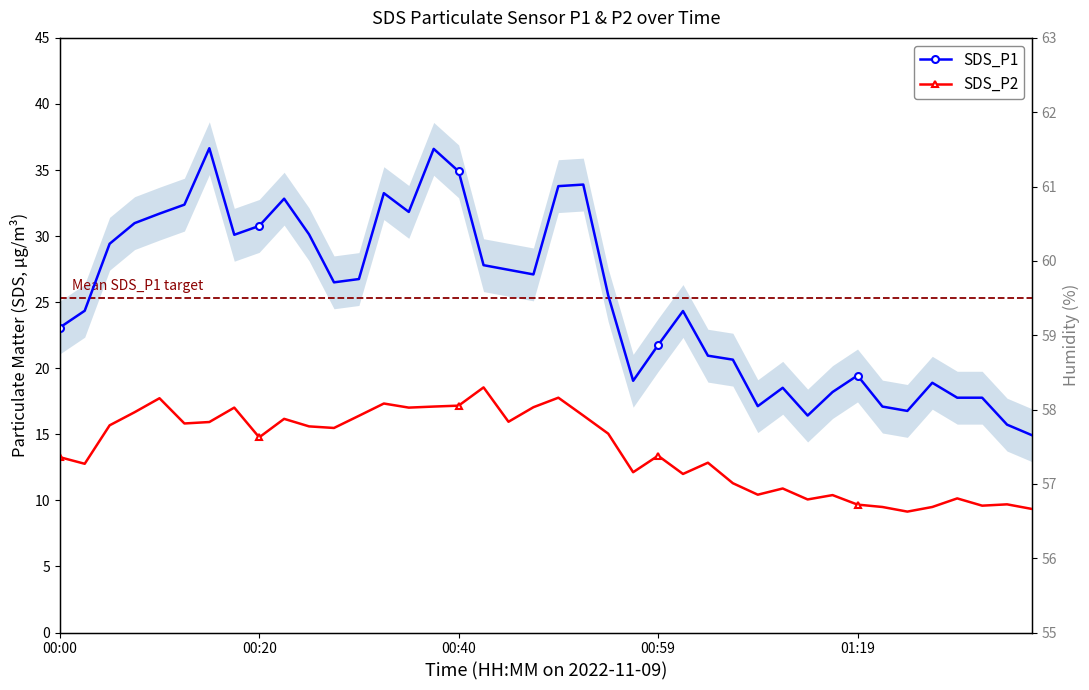

Which category has the lowest value in the SDS_P2 series?

34